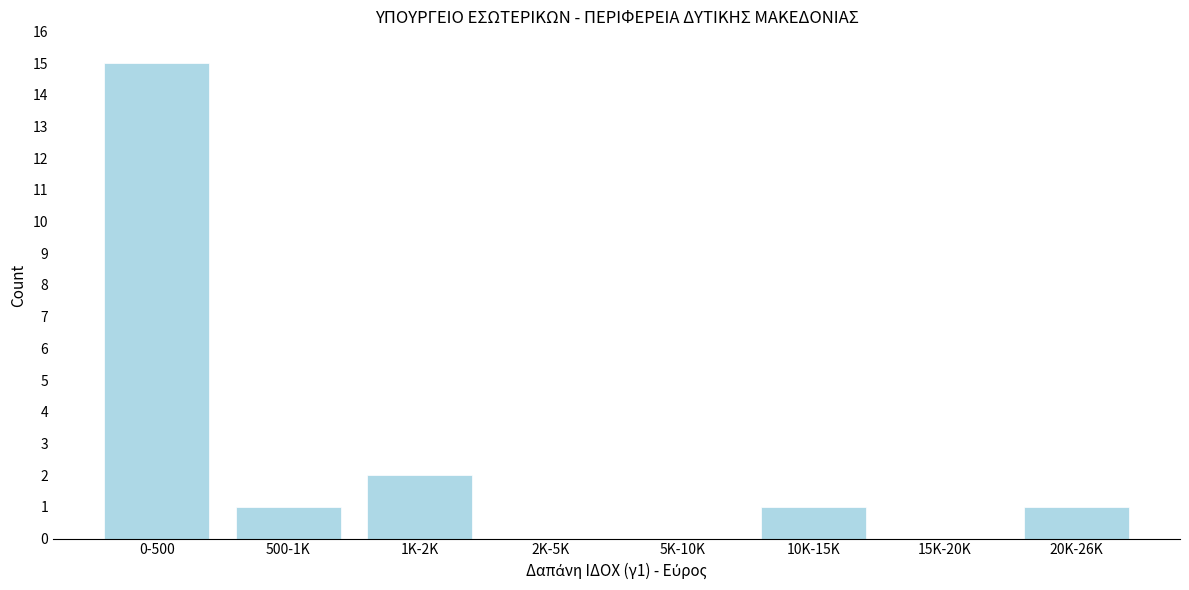

Reading left to right, what are all the values shown in this chart?

0-500=15	500-1K=1	1K-2K=2	2K-5K=0	5K-10K=0	10K-15K=1	15K-20K=0	20K-26K=1